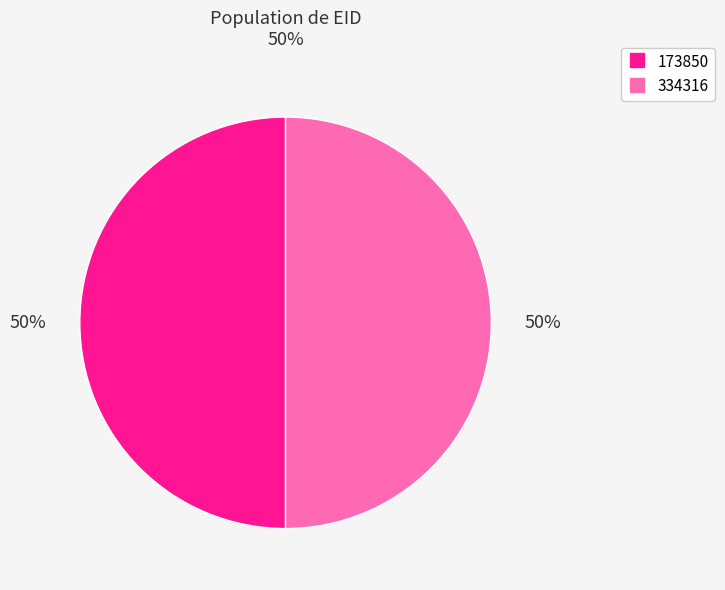

Is it true that 173850 is 50% of the pie?

True